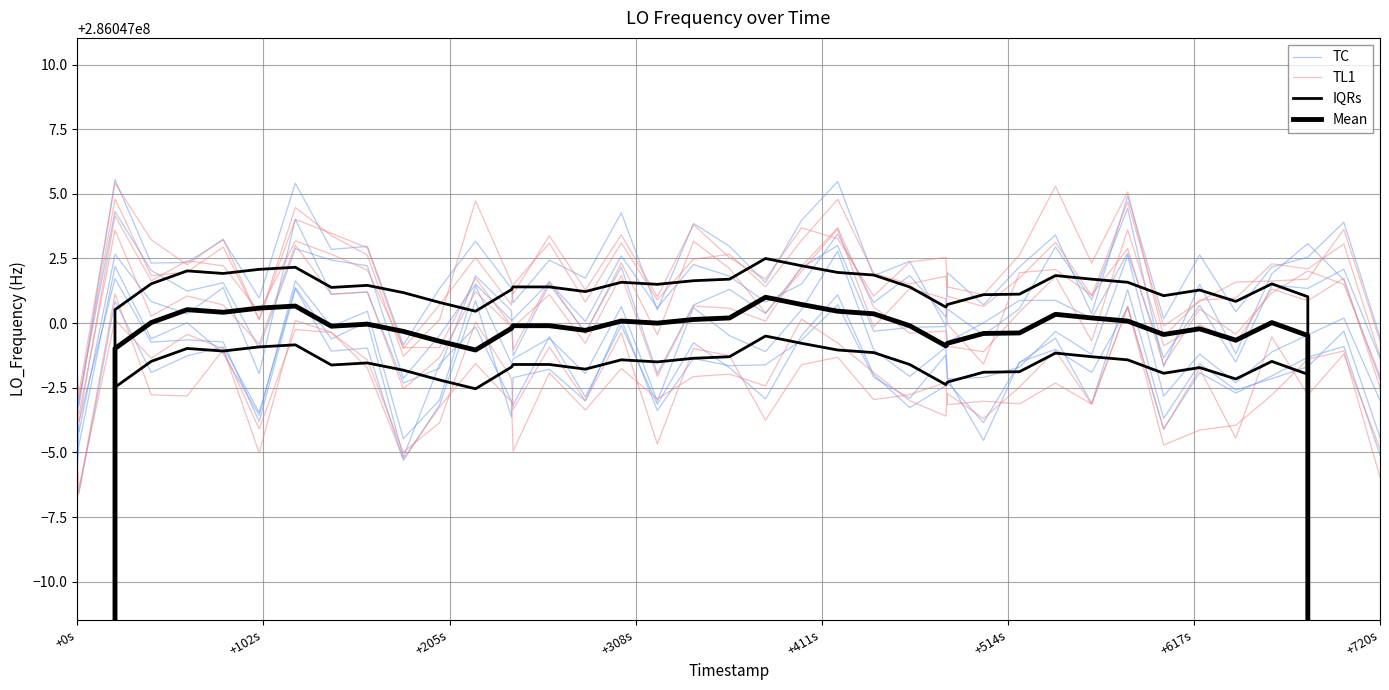

What is the label of the 5th point from the left?

+411s